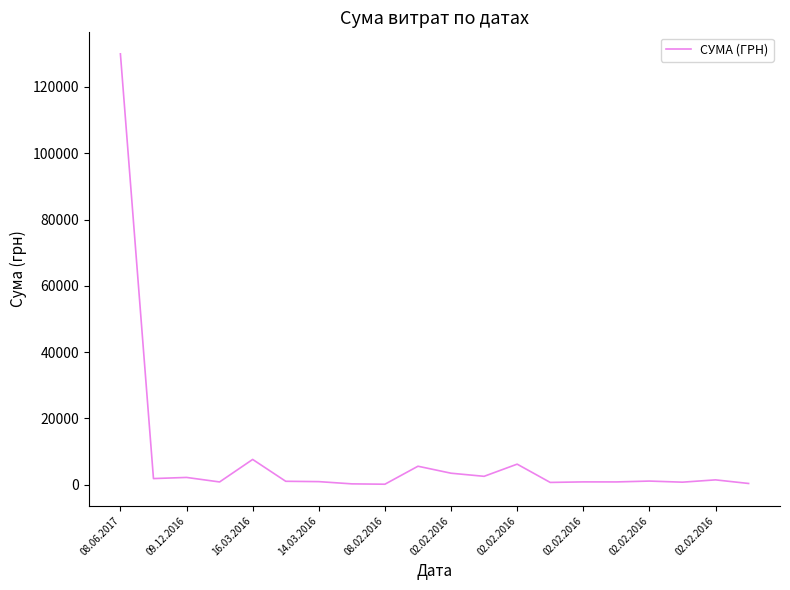

What is the greatest value displayed?

130000.0